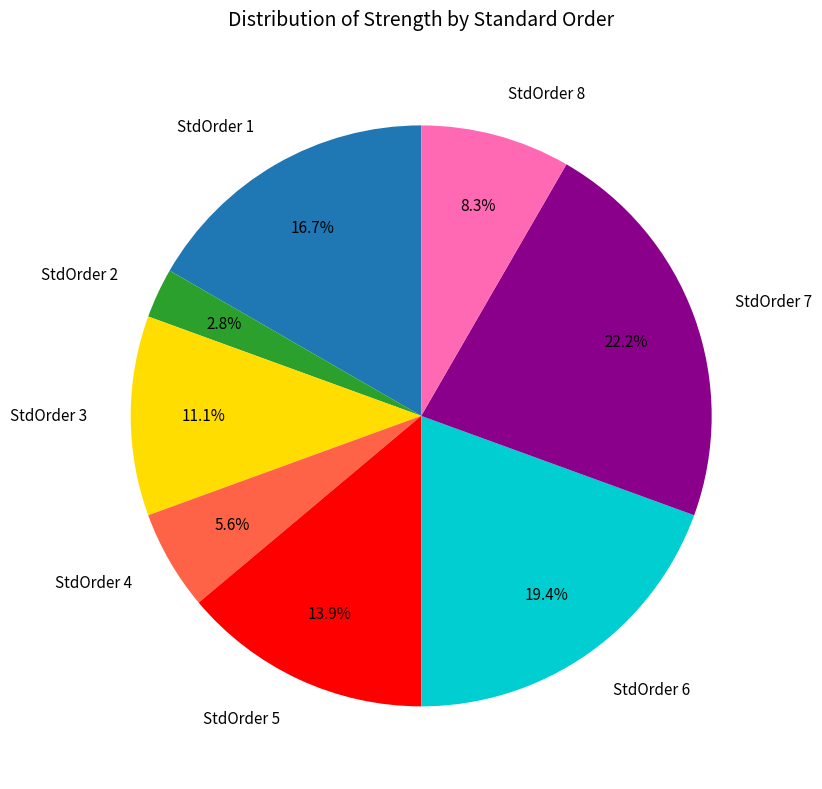

How many segments does this pie chart have?

8